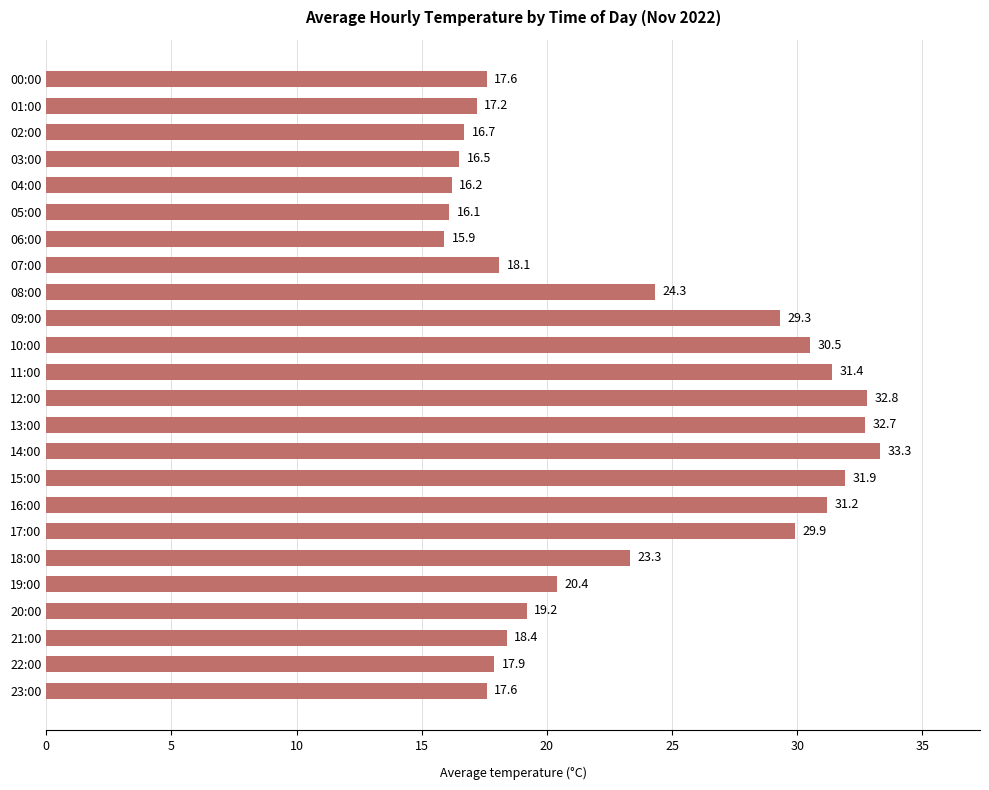

Reading top to bottom, extract all data points from this chart.

17.6	17.2	16.7	16.5	16.2	16.1	15.9	18.1	24.3	29.3	30.5	31.4	32.8	32.7	33.3	31.9	31.2	29.9	23.3	20.4	19.2	18.4	17.9	17.6